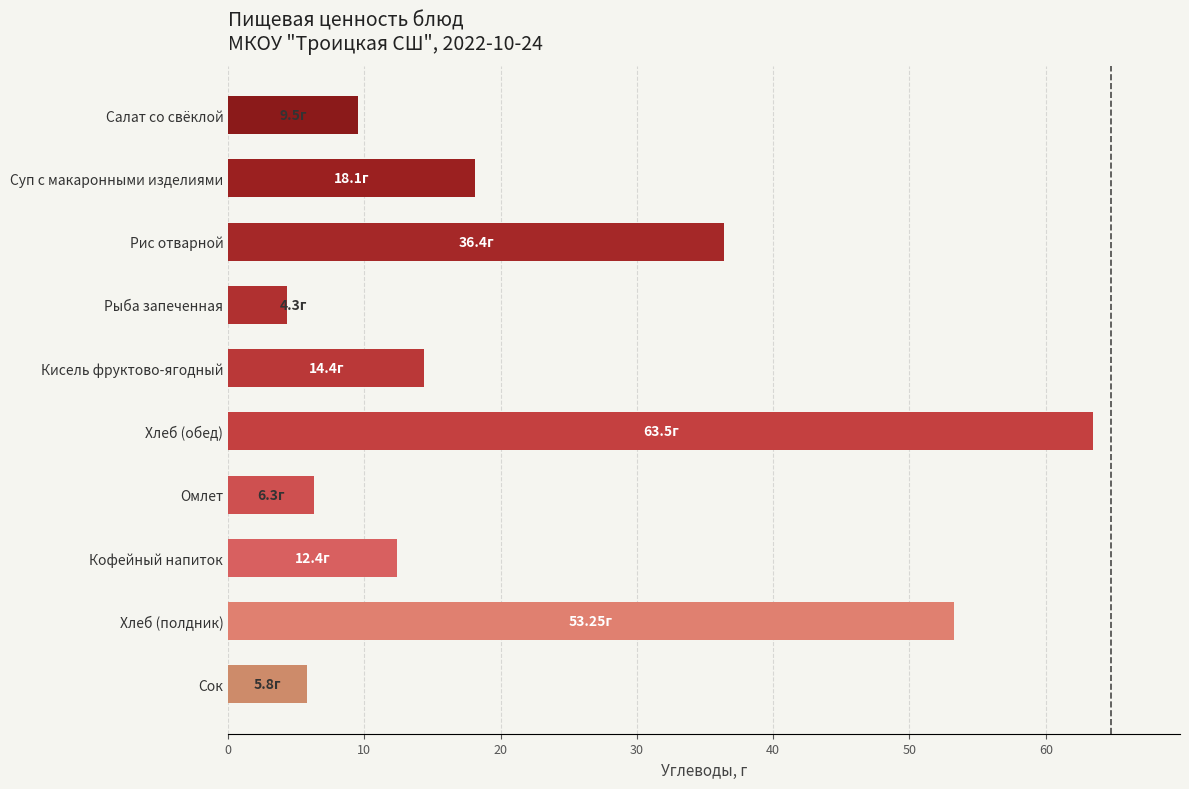

At which label is the value closest to 33?

Рис отварной